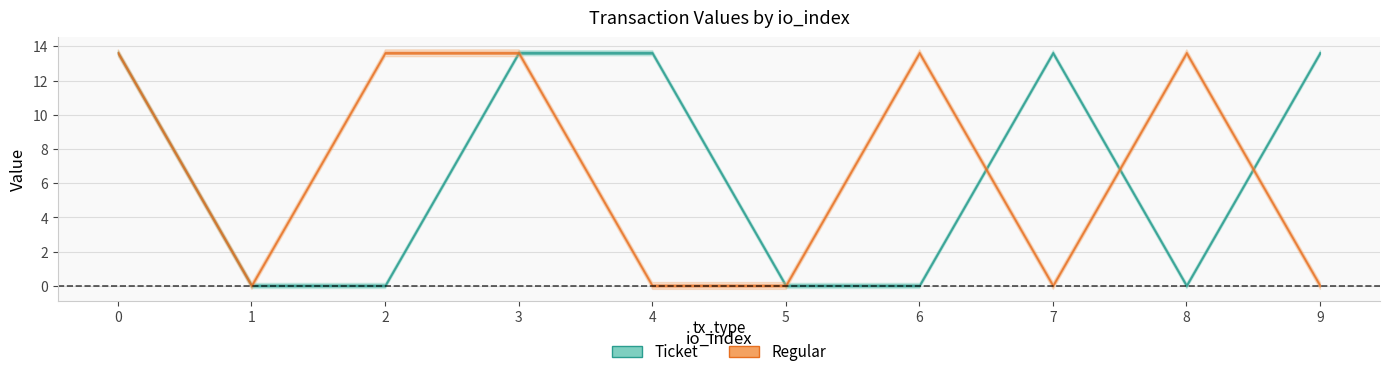

True or false: Ticket_io_index has a value of 0.0 at 6.

True